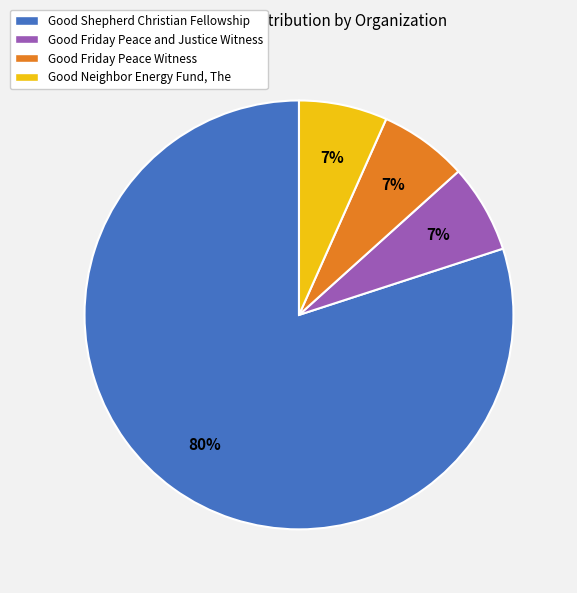

Which slice represents more than half of the pie?

Good Shepherd Christian Fellowship